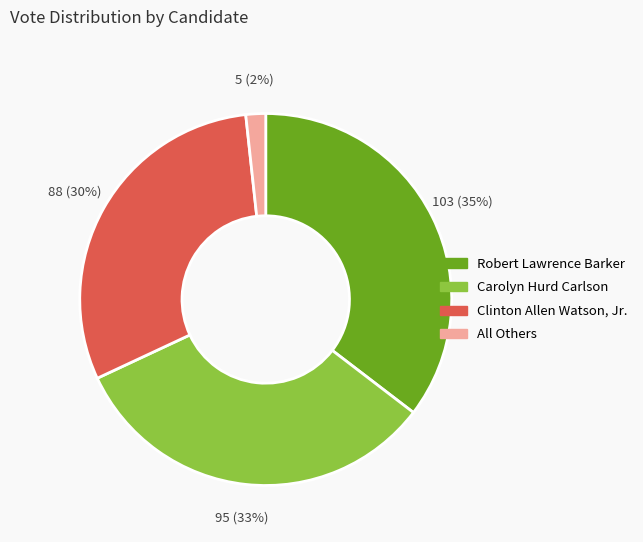

To the nearest percent, what is the average slice percentage?

25%